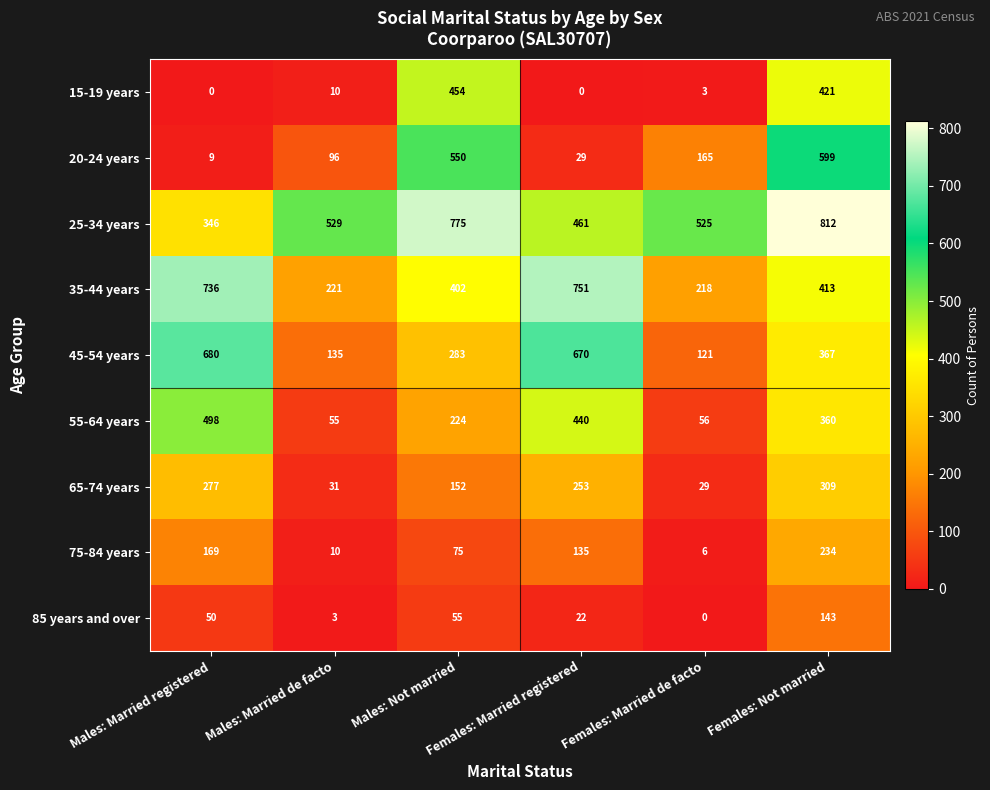

What is the greatest value displayed?

812